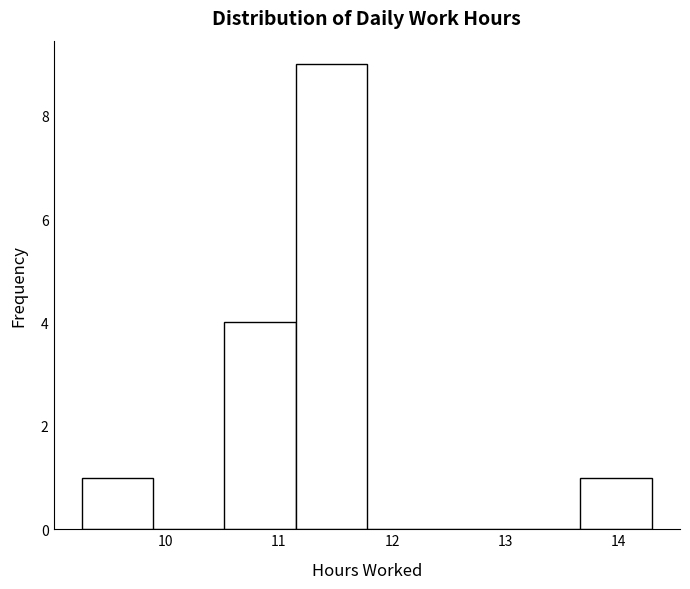

Reading left to right, transcribe this chart: for each bar, give the range it covers on the x-axis and its height. Neither the bar edges nor the heights are printed on the chart, so give them approximately, as read against the axes.

9.3 to 9.9: 1
9.9 to 10.5: 0
10.5 to 11.1: 4
11.1 to 11.8: 9
11.8 to 12.4: 0
12.4 to 13.0: 0
13.0 to 13.7: 0
13.7 to 14.3: 1